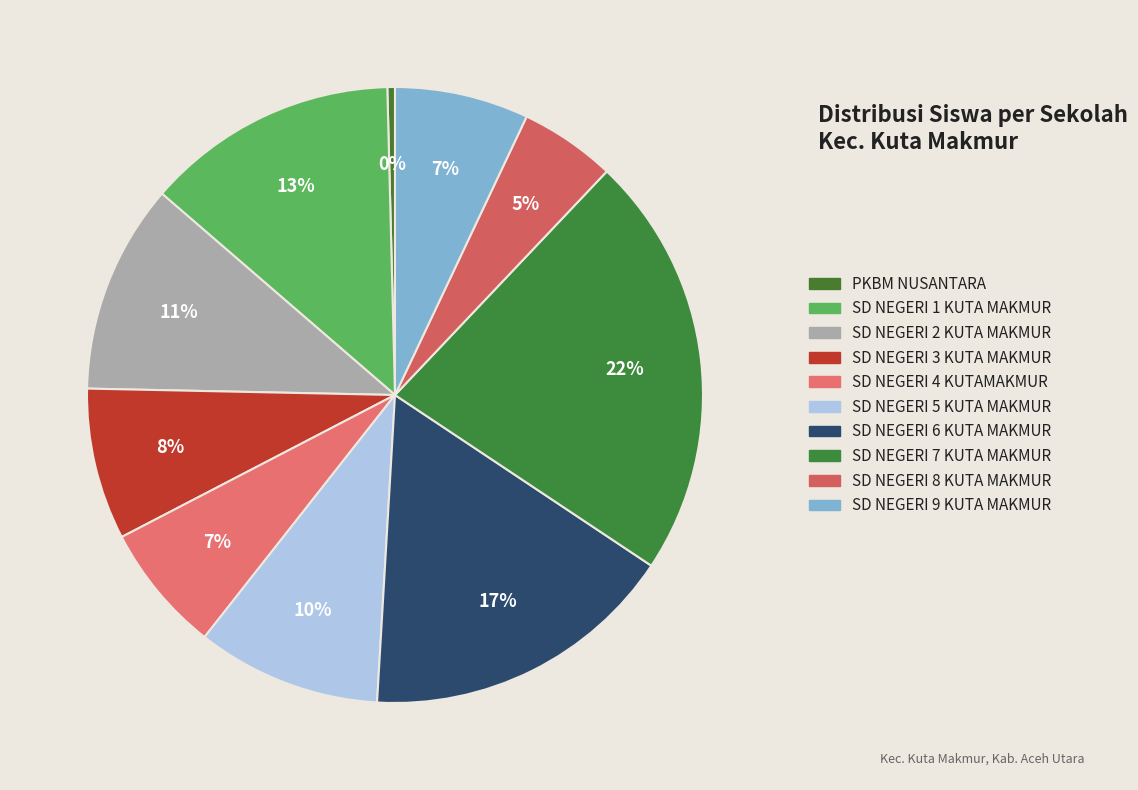

True or false: SD NEGERI 6 KUTA MAKMUR accounts for 17% of the total.

True